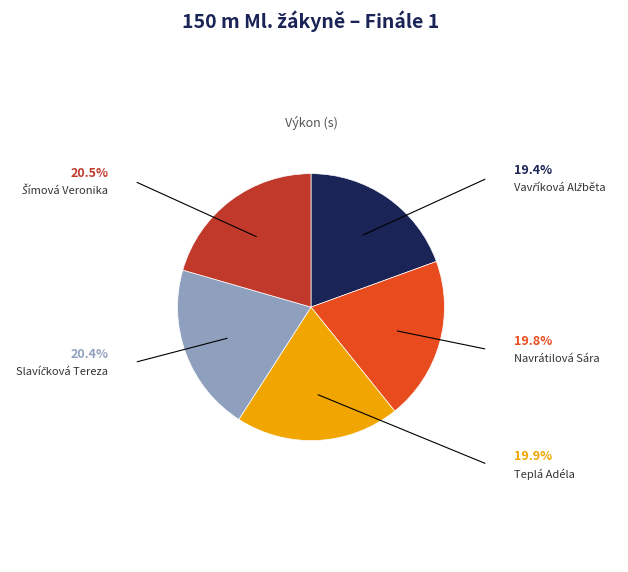

Is there any slice that represents more than half of the pie?

No